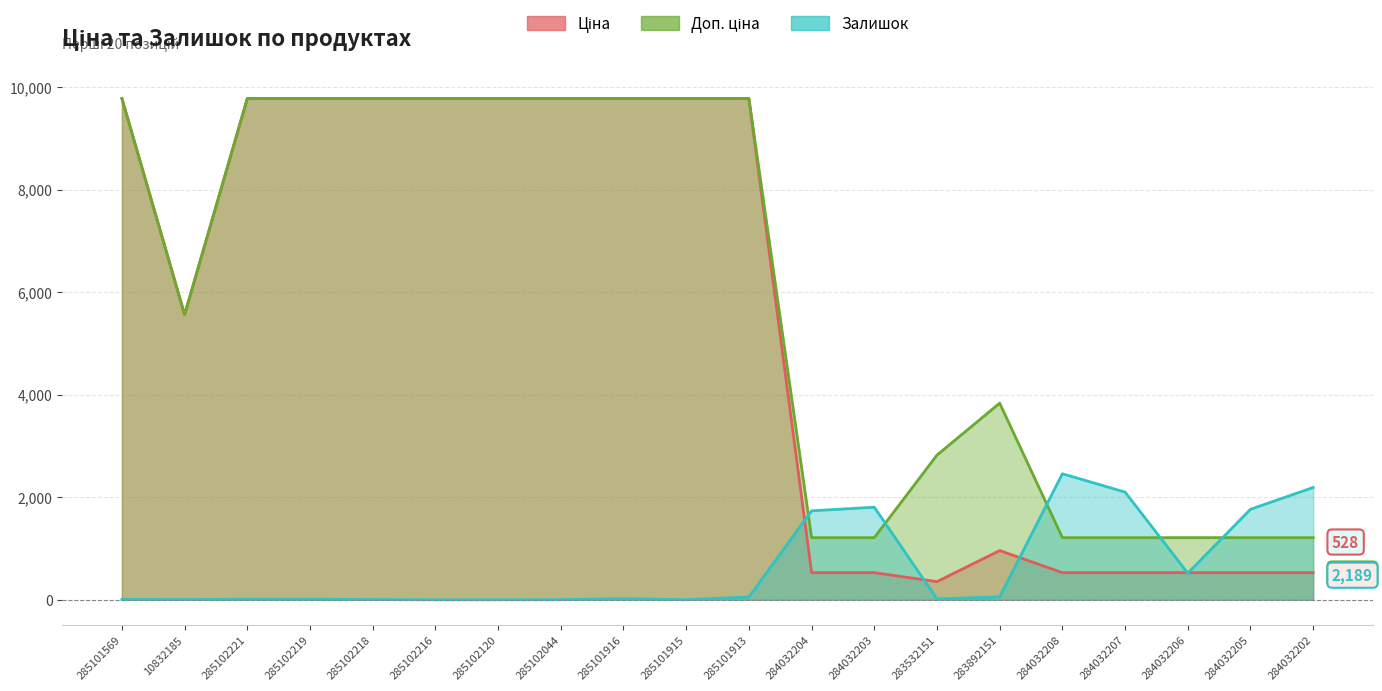

True or false: Доп. ціна and Ціна cross at least once.

False